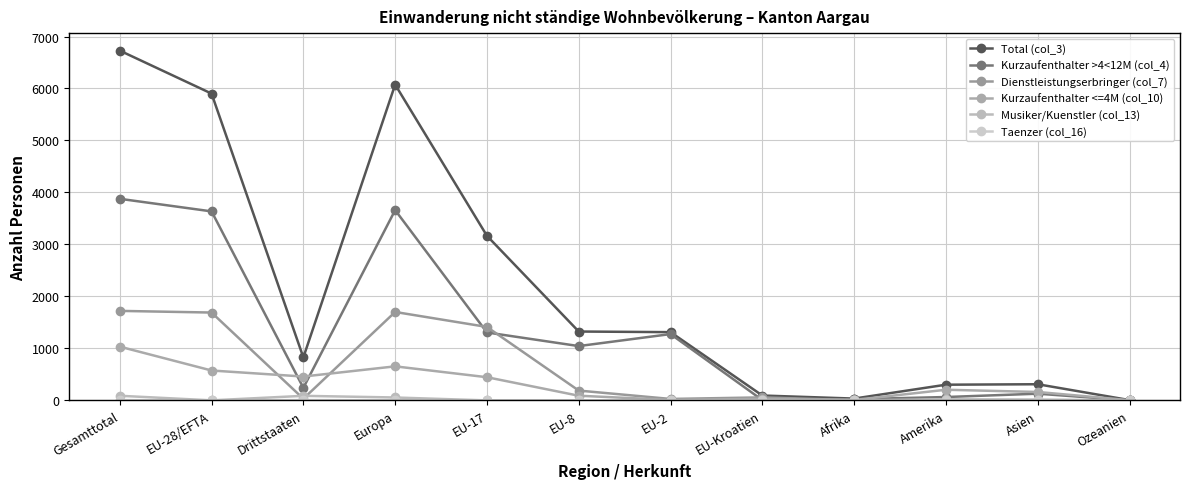

Rank the series by their maximum value, from highest to lowest.

Total (col_3), Kurzaufenthalter >4<12M (col_4), Dienstleistungserbringer (col_7), Kurzaufenthalter <=4M (col_10), Musiker/Kuenstler (col_13), Taenzer (col_16)